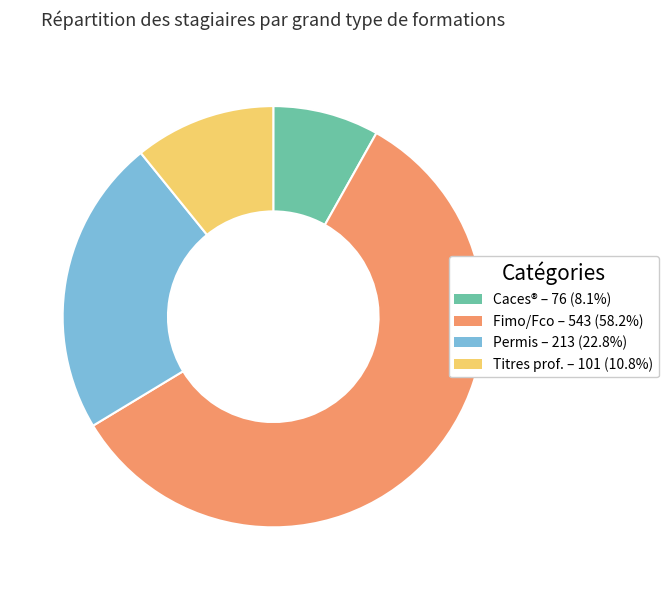

Which has a higher value, Titres prof. or Caces®?

Titres prof.